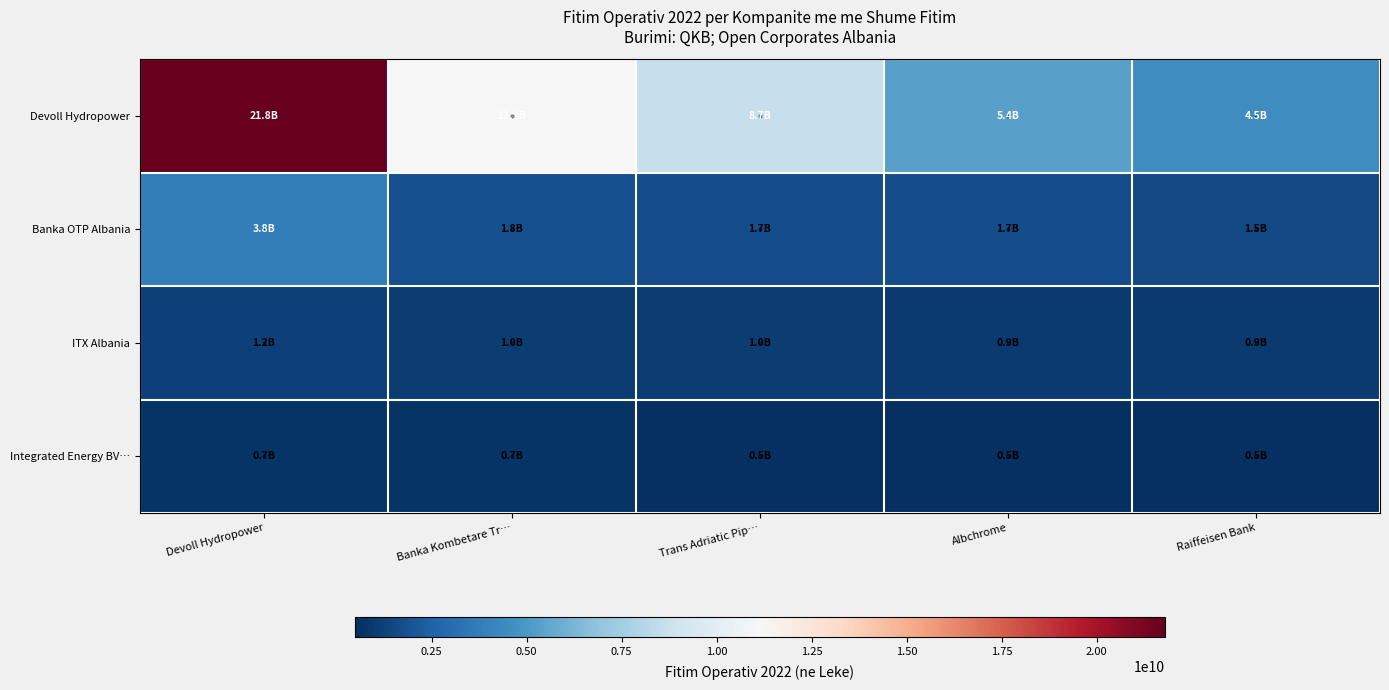

Reading left to right, what are all the values shown in this chart?

Devoll Hydropower: Devoll Hydropower=21789403253	Banka Kombetare Tr…=11062017000	Trans Adriatic Pip…=8661664000	Albchrome=5403385000	Raiffeisen Bank=4510179000
Banka OTP Albania: Devoll Hydropower=3758883000	Banka Kombetare Tr…=1818269000	Trans Adriatic Pip…=1731259875	Albchrome=1725808306	Raiffeisen Bank=1517583000
ITX Albania: Devoll Hydropower=1198426000	Banka Kombetare Tr…=1025794297	Trans Adriatic Pip…=1024507000	Albchrome=944876300	Raiffeisen Bank=929653643
Integrated Energy BV…: Devoll Hydropower=700000000	Banka Kombetare Tr…=665690965	Trans Adriatic Pip…=542778860	Albchrome=500000000	Raiffeisen Bank=497821742